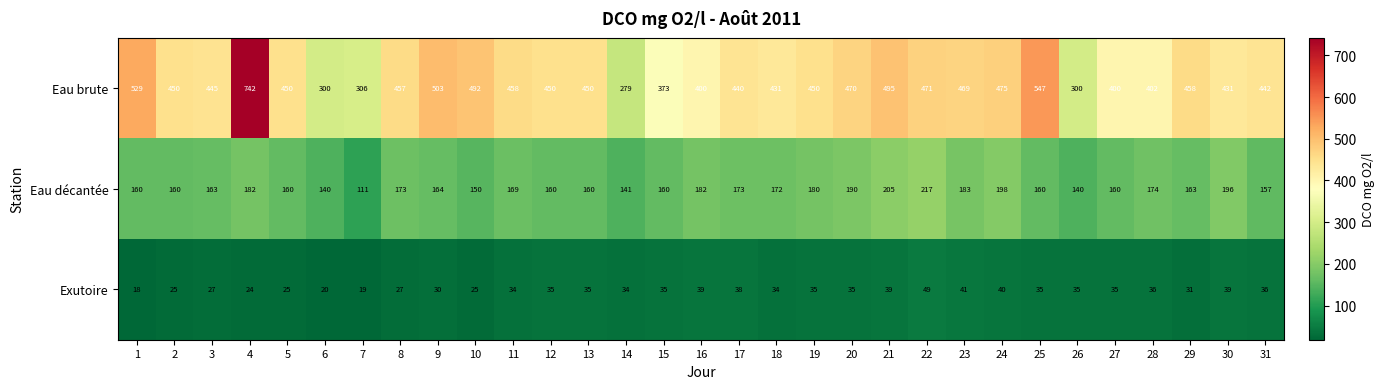

What is the maximum value shown in the chart?

742